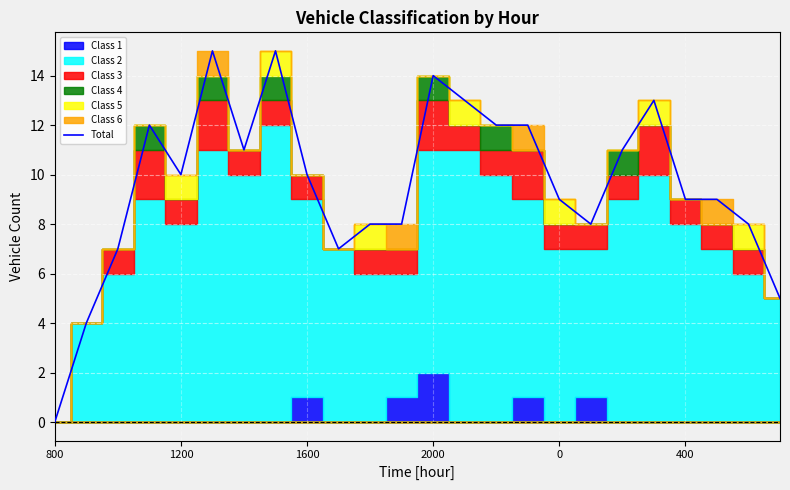

What is the difference between the maximum and minimum values?

15